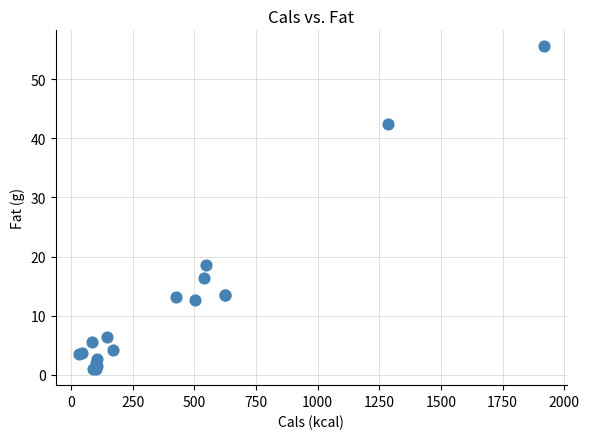

What Y value in the scatter plot is closest to 28?

18.6